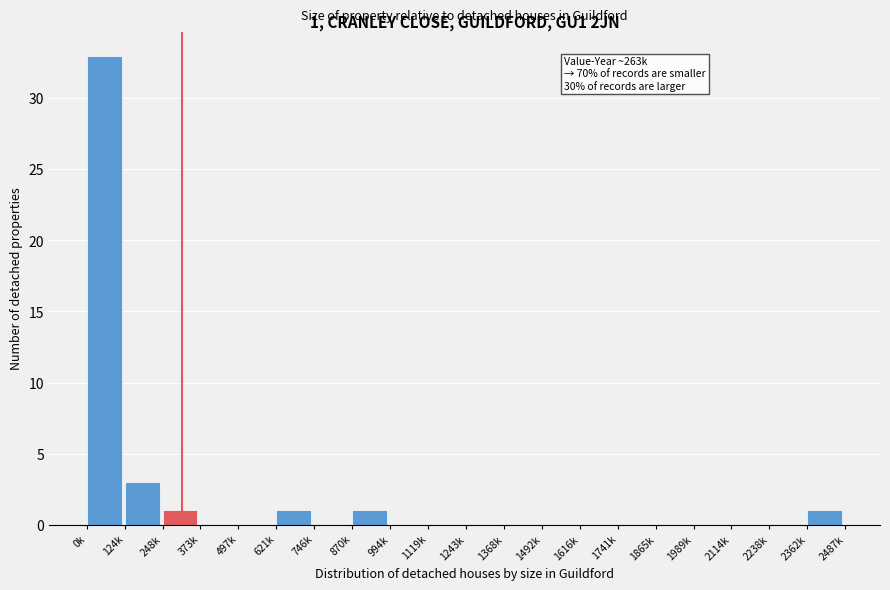

Reading right to left, extract all data points from this chart.

2362k=1	2238k=0	2114k=0	1989k=0	1865k=0	1741k=0	1616k=0	1492k=0	1368k=0	1243k=0	1119k=0	994k=0	870k=1	746k=0	621k=1	497k=0	373k=0	248k=1	124k=3	0k=33